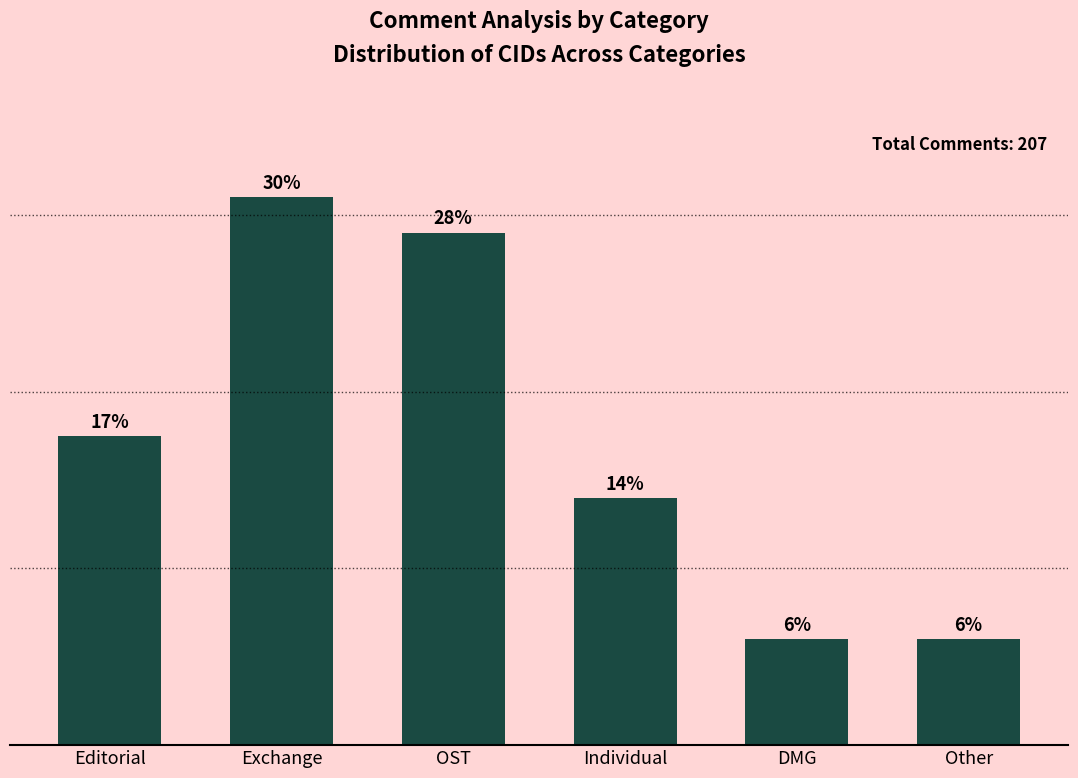

What position from the left is DMG?

5